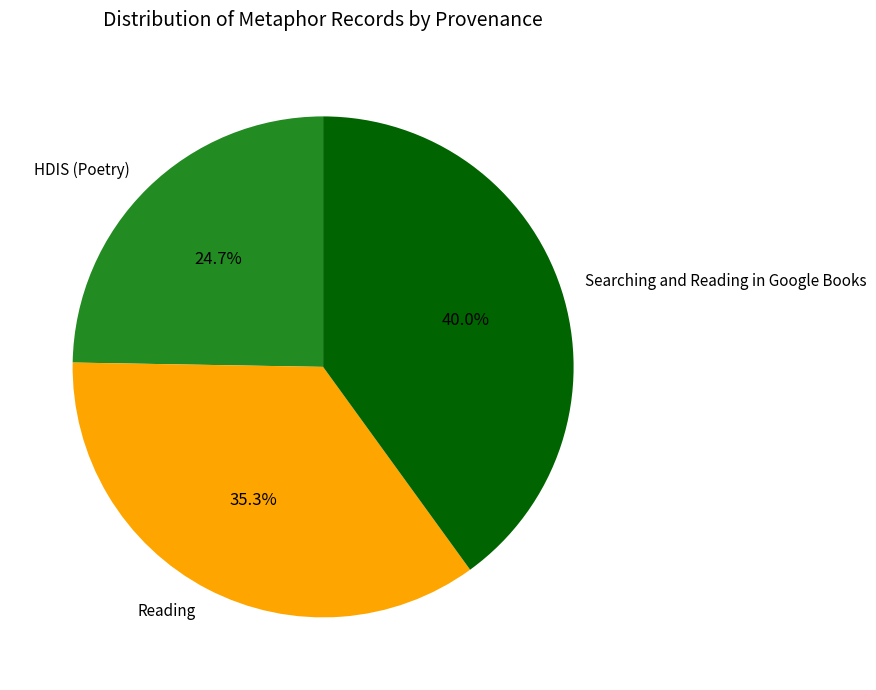

Rank the categories by value from lowest to highest.

HDIS (Poetry), Reading, Searching and Reading in Google Books